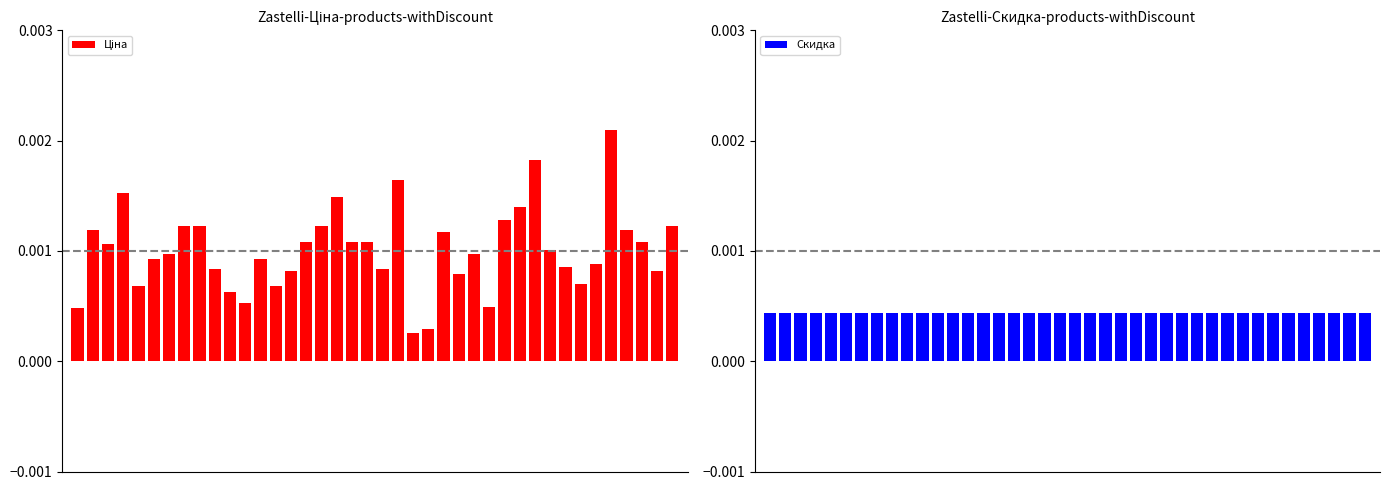

Rank the series by their maximum value, from lowest to highest.

Скидка, Ціна